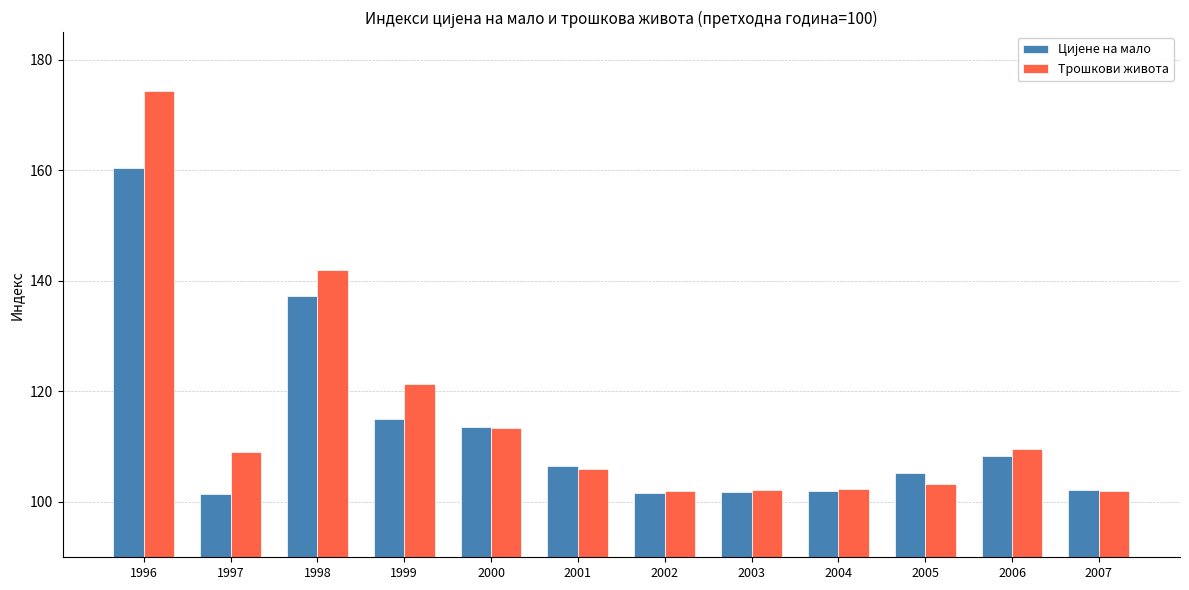

The Трошкови живота series shows 102.4 at 2004. True or false?

True